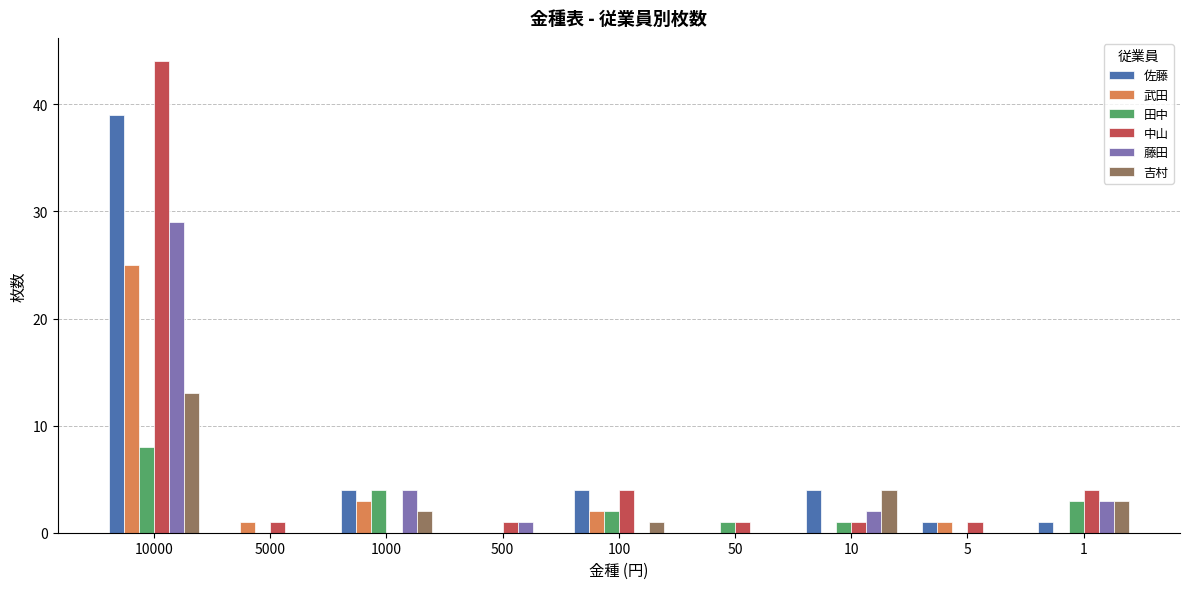

Which series changed the most between 10000 and 10?

中山